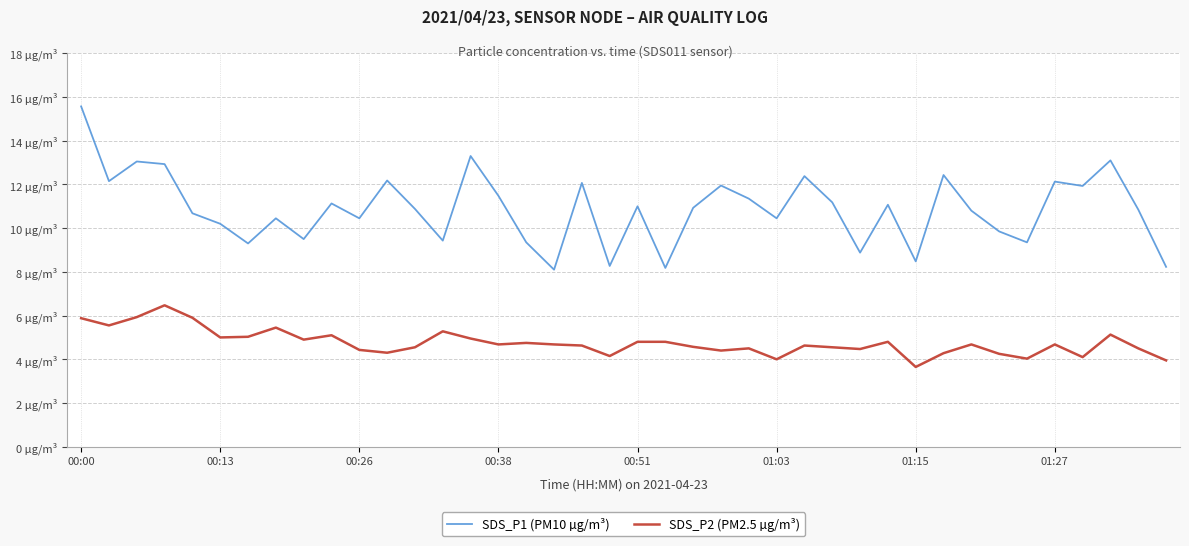

Reading left to right, transcribe all the data shown in this chart.

SDS_P1 (PM10 µg/m³): 15.6	12.2	13.1	12.9	10.7	10.2	9.3	10.4	9.5	11.1	10.4	12.2	10.9	9.4	13.3	11.5	9.3	8.1	12.1	8.3	11.0	8.2	10.9	11.9	11.3	10.4	12.4	11.2	8.9	11.1	8.5	12.4	10.8	9.8	9.3	12.1	11.9	13.1	10.8	8.2
SDS_P2 (PM2.5 µg/m³): 5.9	5.5	5.9	6.5	5.9	5.0	5.0	5.5	4.9	5.1	4.4	4.3	4.5	5.3	5.0	4.7	4.8	4.7	4.6	4.2	4.8	4.8	4.6	4.4	4.5	4.0	4.6	4.5	4.5	4.8	3.6	4.3	4.7	4.2	4.0	4.7	4.1	5.1	4.5	4.0